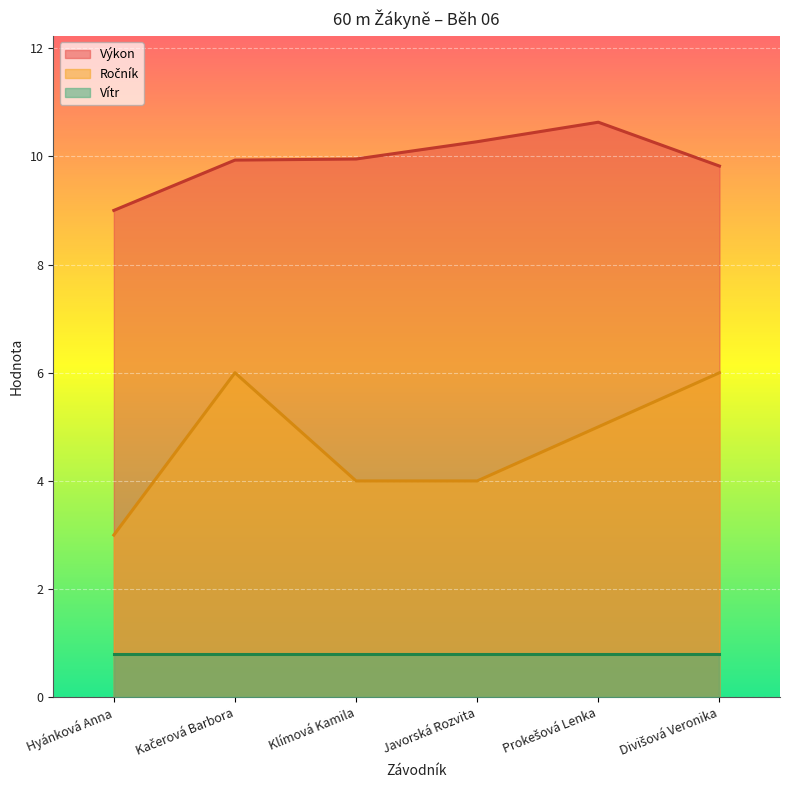

True or false: Vítr has a value of 0.8 at Klímová Kamila.

True